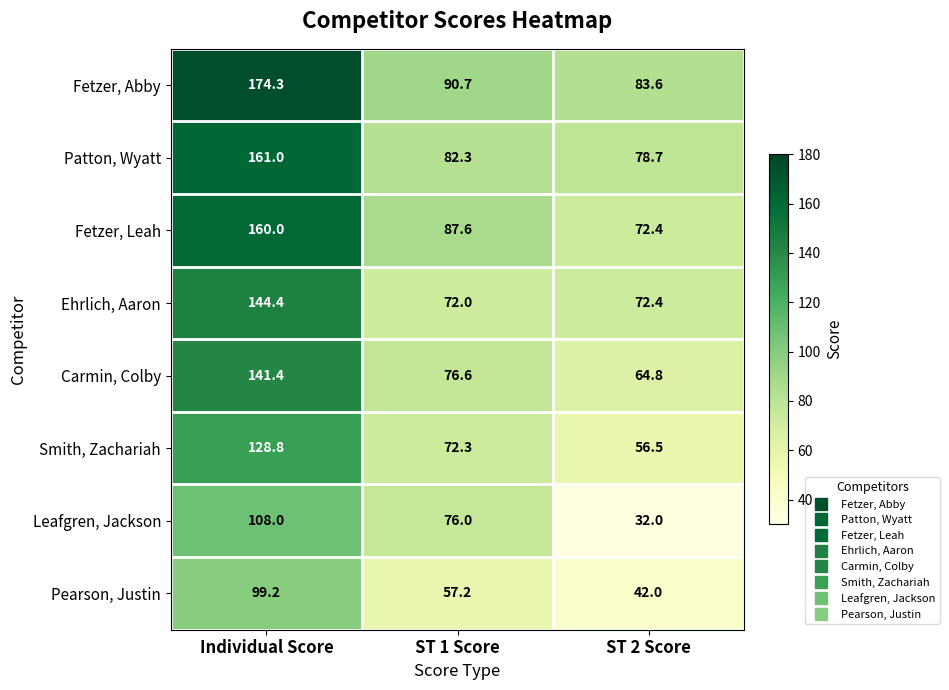

Reading right to left, list all the values displayed in this chart.

Fetzer, Abby: ST 2 Score=83.6	ST 1 Score=90.7	Individual Score=174.3
Patton, Wyatt: ST 2 Score=78.7	ST 1 Score=82.3	Individual Score=161.0
Fetzer, Leah: ST 2 Score=72.4	ST 1 Score=87.6	Individual Score=160.0
Ehrlich, Aaron: ST 2 Score=72.4	ST 1 Score=72.0	Individual Score=144.4
Carmin, Colby: ST 2 Score=64.8	ST 1 Score=76.6	Individual Score=141.4
Smith, Zachariah: ST 2 Score=56.5	ST 1 Score=72.3	Individual Score=128.8
Leafgren, Jackson: ST 2 Score=32.0	ST 1 Score=76.0	Individual Score=108.0
Pearson, Justin: ST 2 Score=42.0	ST 1 Score=57.2	Individual Score=99.2